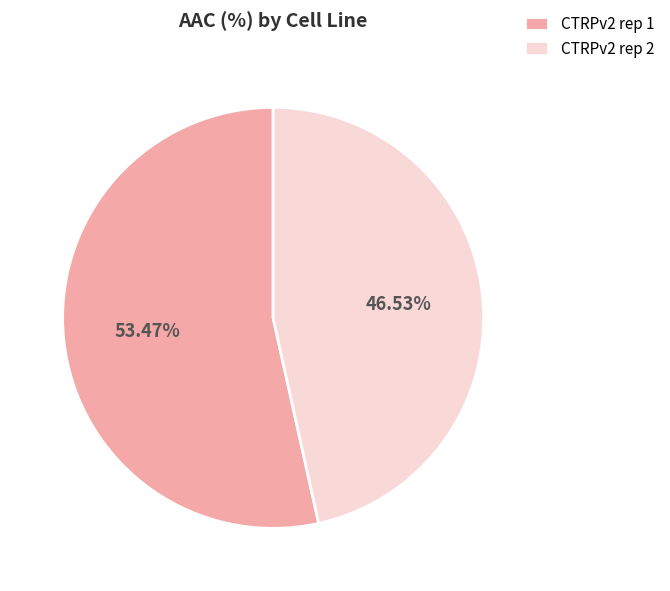

Combined, what portion of the pie is CTRPv2 rep 2 and CTRPv2 rep 1?

100.0%